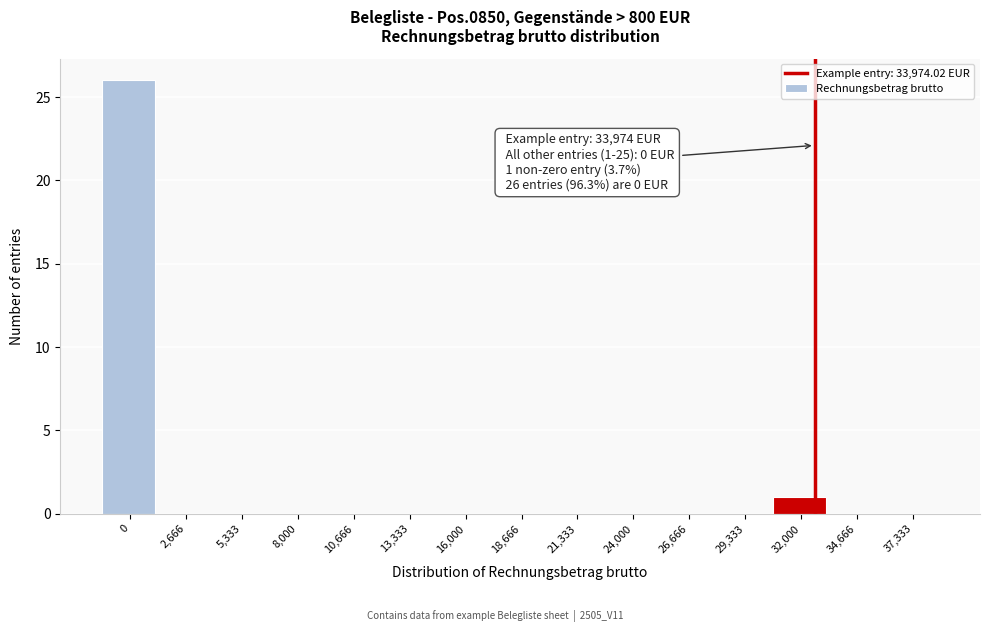

Reading left to right, what are all the values shown in this chart?

0=26	2,666=0	5,333=0	8,000=0	10,666=0	13,333=0	16,000=0	18,666=0	21,333=0	24,000=0	26,666=0	29,333=0	32,000=1	34,666=0	37,333=0